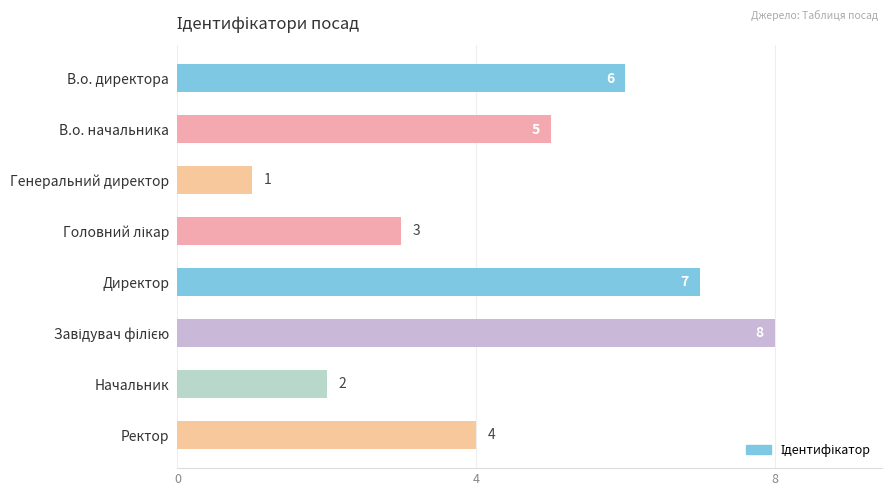

The value at Генеральний директор is 0. True or false?

False